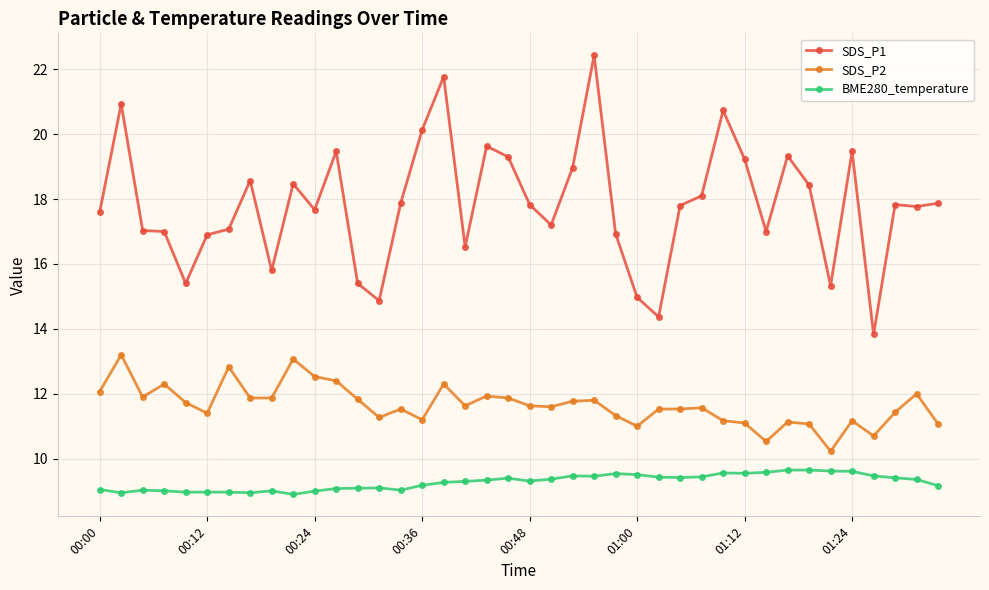

What is the sum of all BME280_temperature values?

371.2